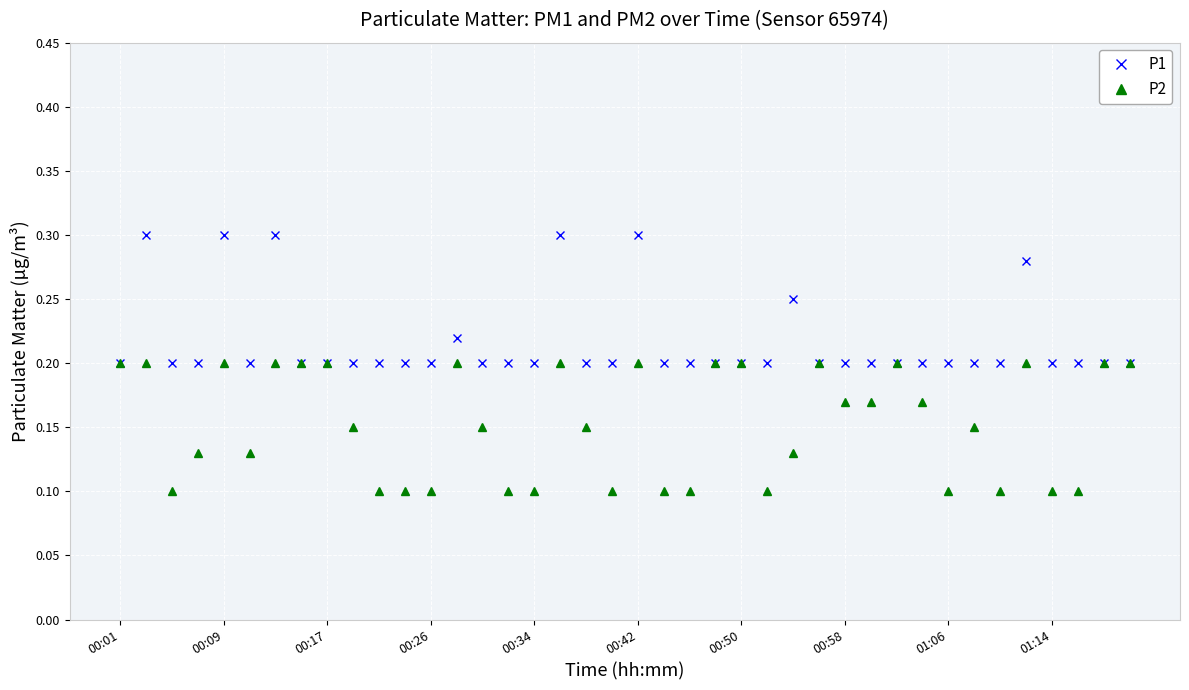

Count the P2 values in the range 0 to 1.

40